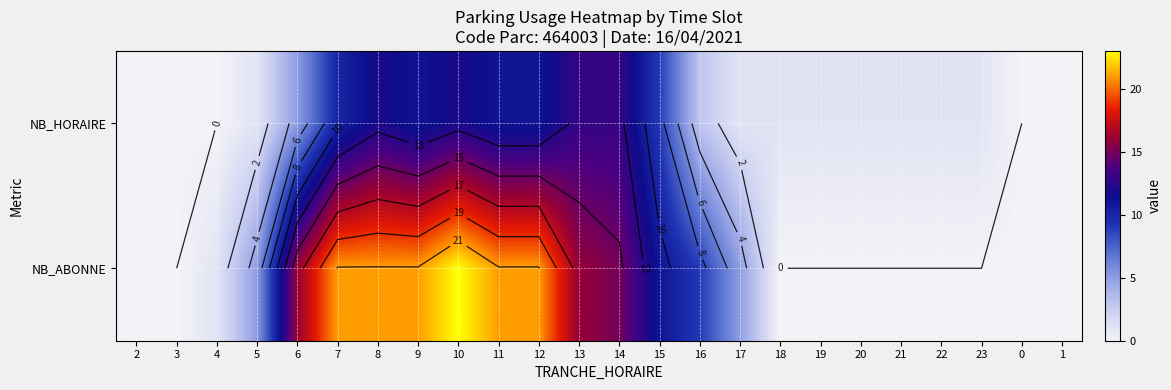

Rank the categories by NB_ABONNE value from lowest to highest.

2, 3, 18, 19, 20, 21, 22, 23, 0, 1, 4, 5, 17, 16, 15, 14, 6, 13, 7, 8, 9, 11, 12, 10